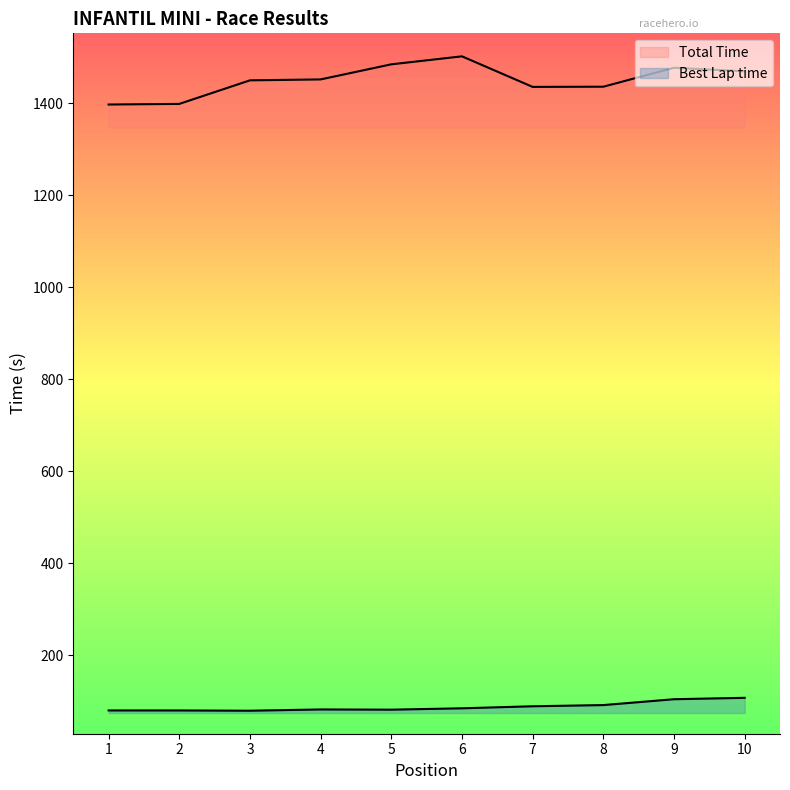

True or false: Total Time and Best Lap time cross at least once.

False